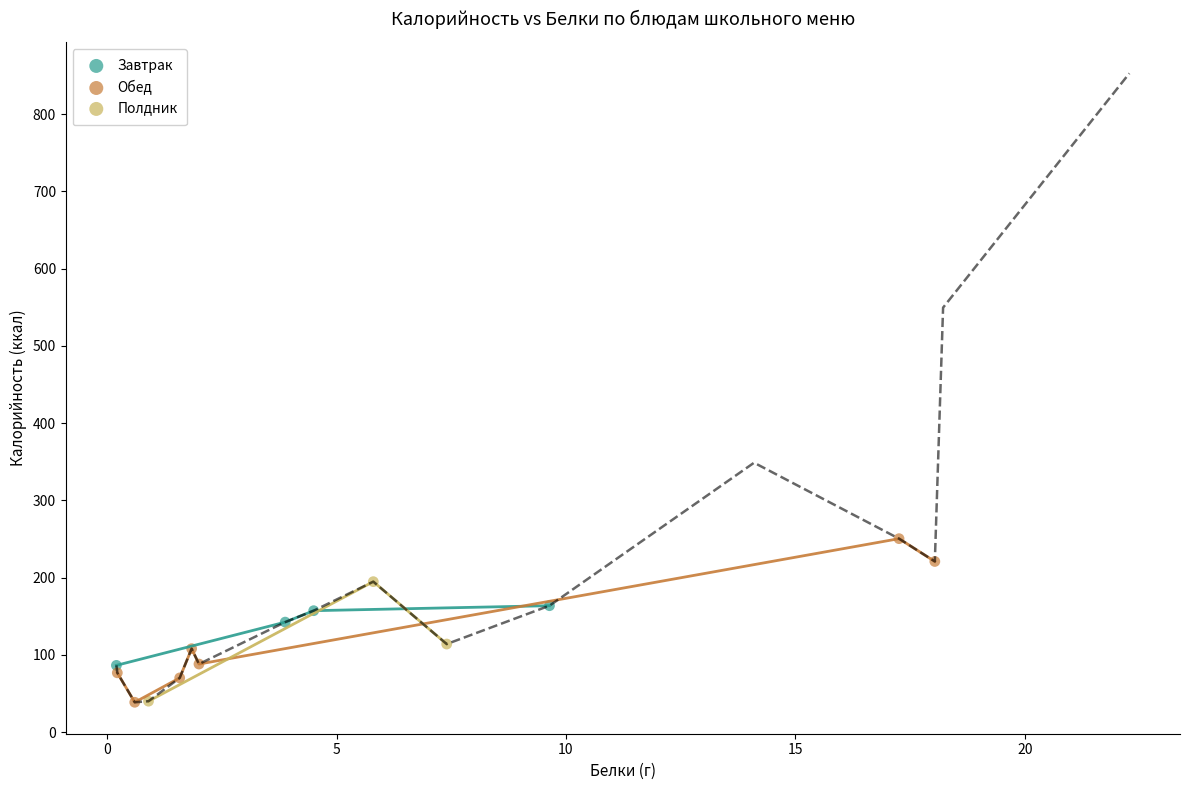

Which series contains the highest Y value?

Обед